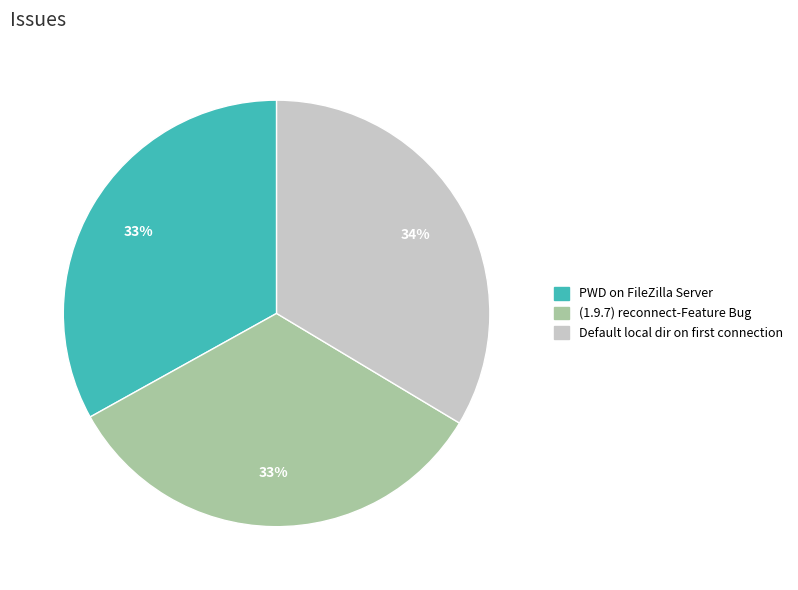

Is there any slice that represents more than half of the pie?

No